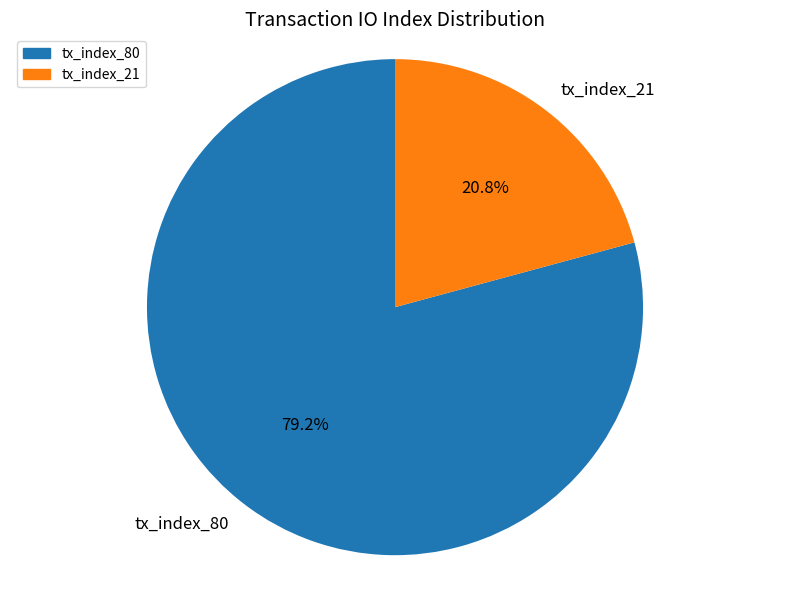

How many slices are in this pie chart?

2